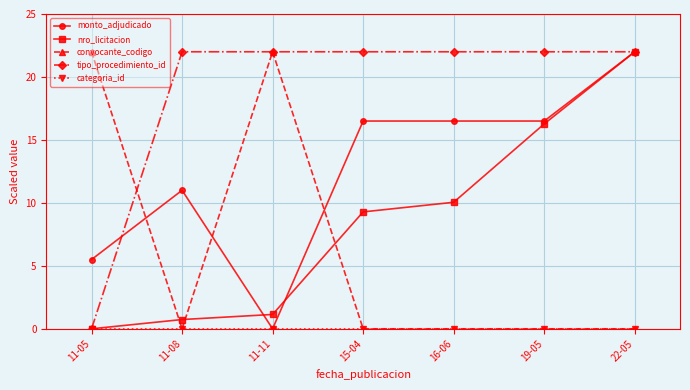

Is it true that nro_licitacion equals 12.7 at 15-04?

False